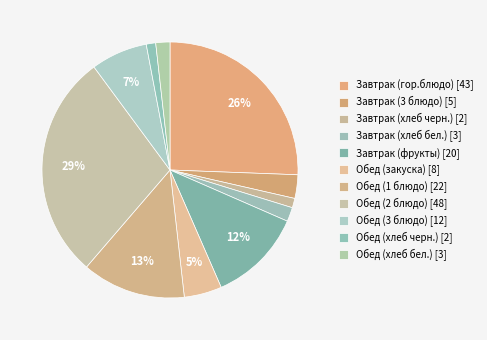

What is the change in value from Завтрак (гор.блюдо) to Обед (2 блюдо)?

+5